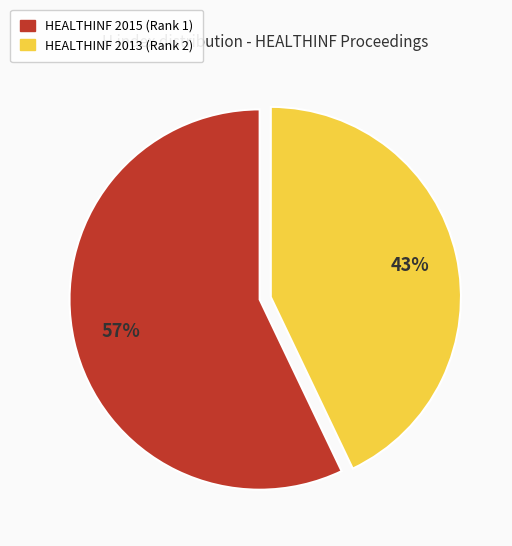

Is the sum of HEALTHINF 2015 (Rank 1) and HEALTHINF 2013 (Rank 2) greater than half?

Yes